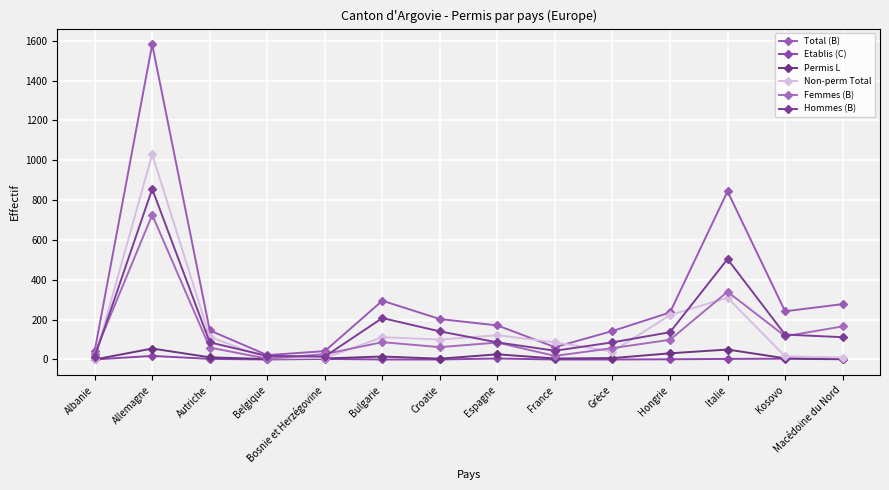

Rank the series by their maximum value, from lowest to highest.

Etablis (C), Permis L, Femmes (B), Hommes (B), Non-perm Total, Total (B)